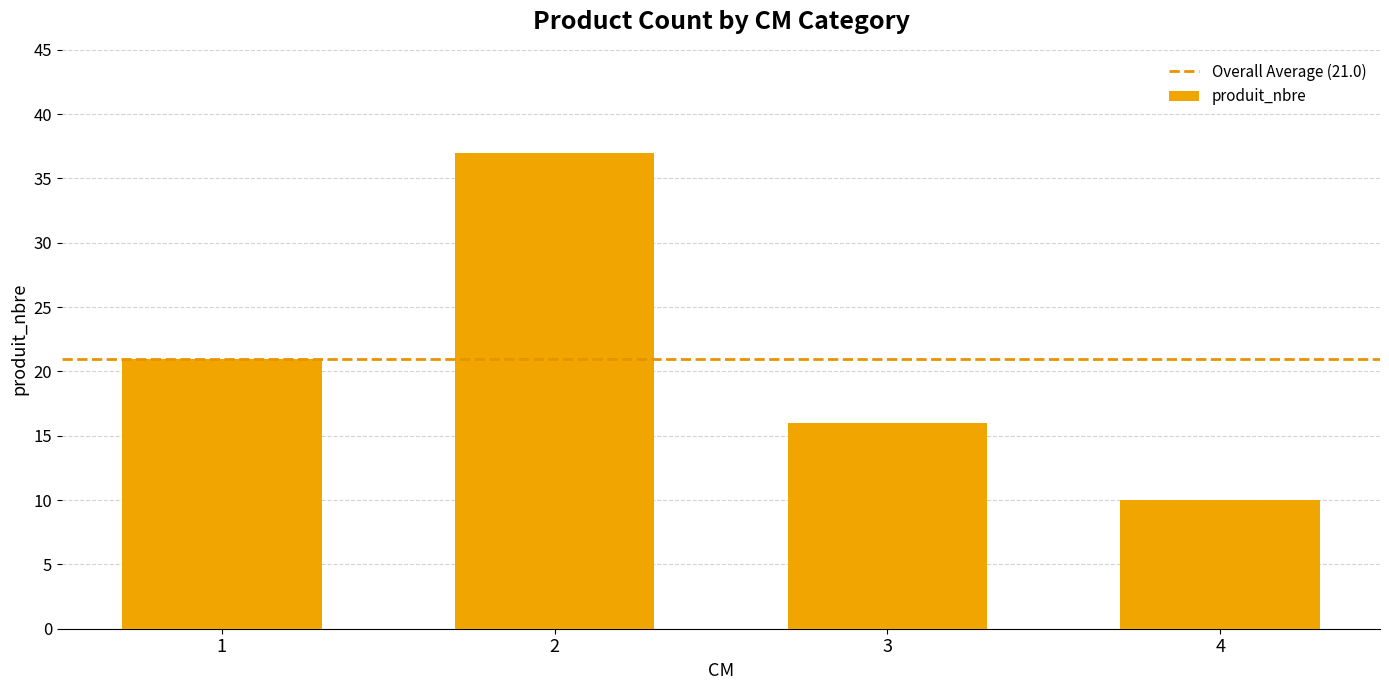

Is it true that the value at 1 is 12?

False